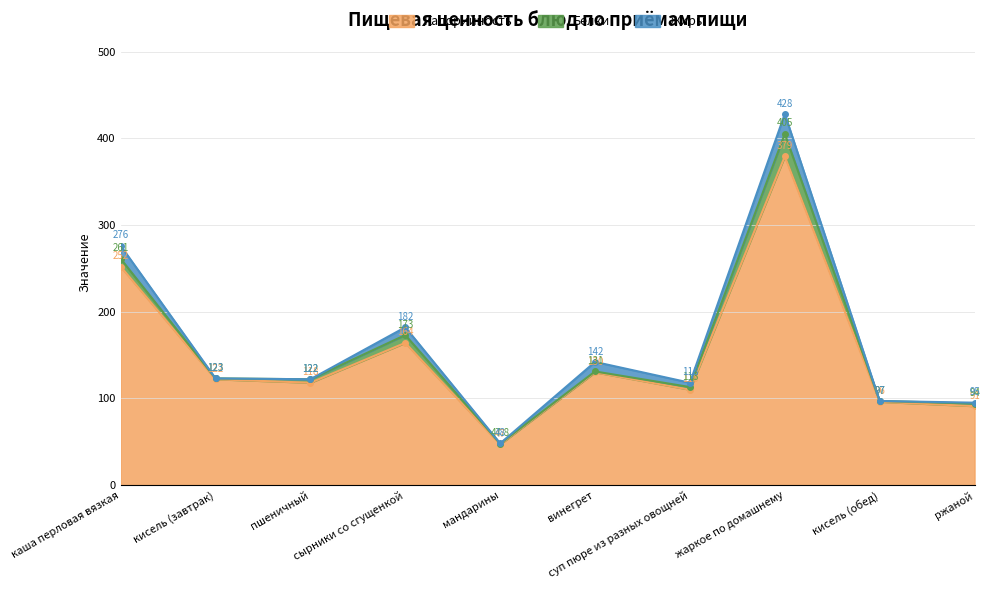

True or false: Калорийность has more than 2 interior local peaks.

True